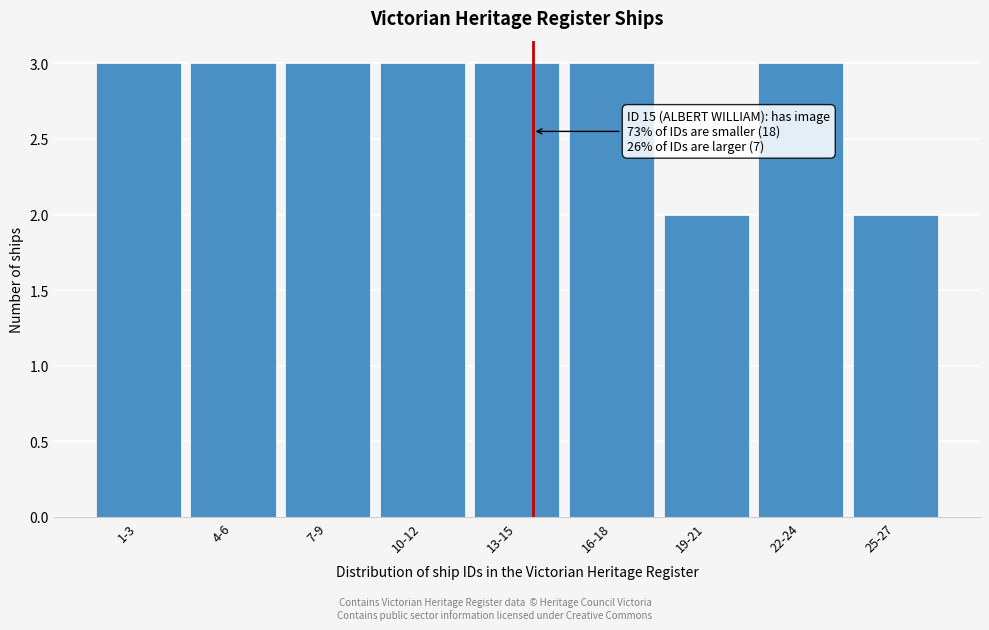

Reading right to left, extract all data points from this chart.

25-27=2	22-24=3	19-21=2	16-18=3	13-15=3	10-12=3	7-9=3	4-6=3	1-3=3